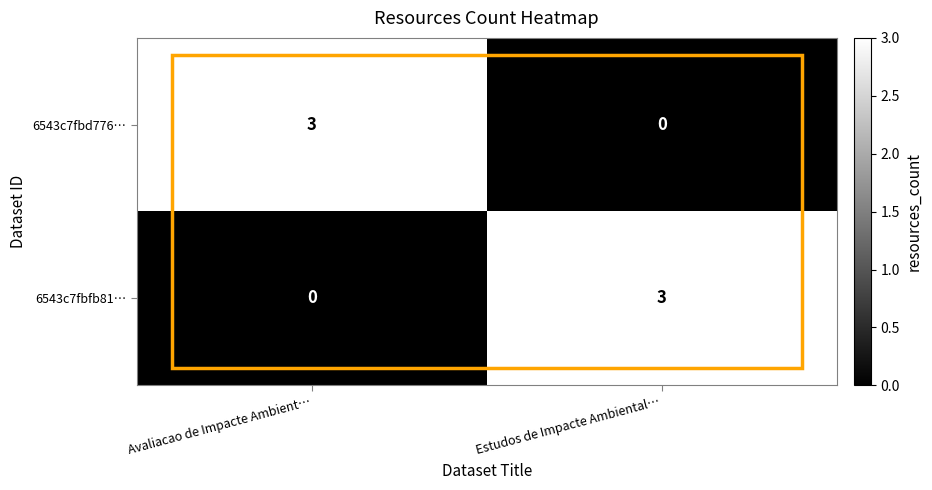

What is the highest value of the 6543c7fbd776… series?

3